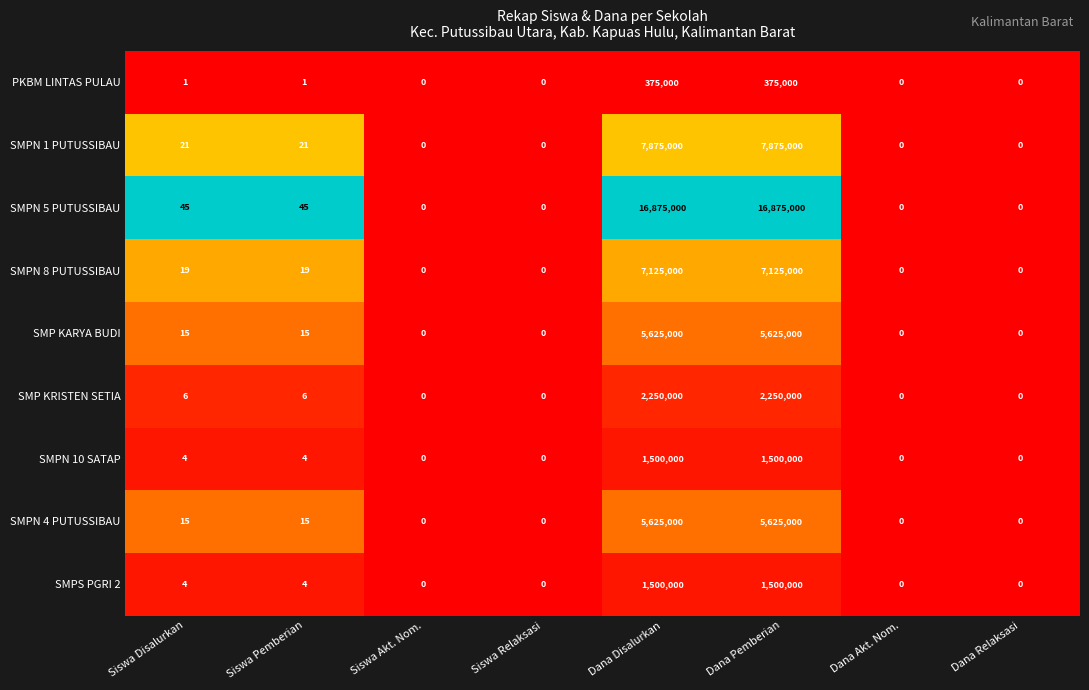

What is the sum of all SMP KARYA BUDI values?

11250030